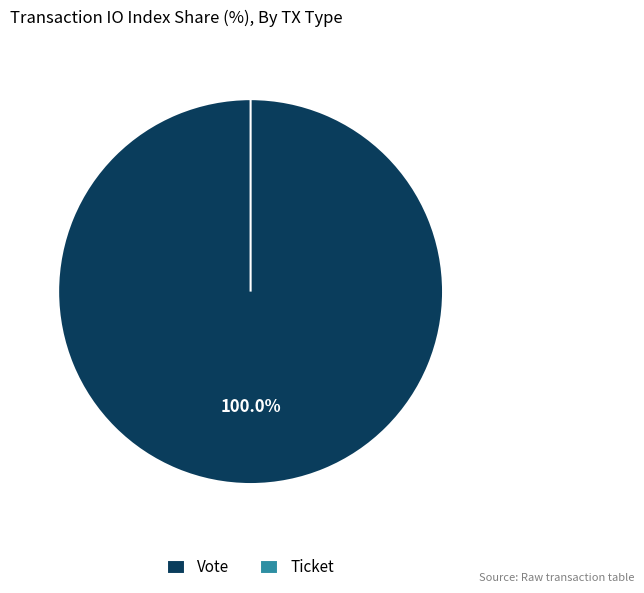

Count the number of slices in the pie.

2